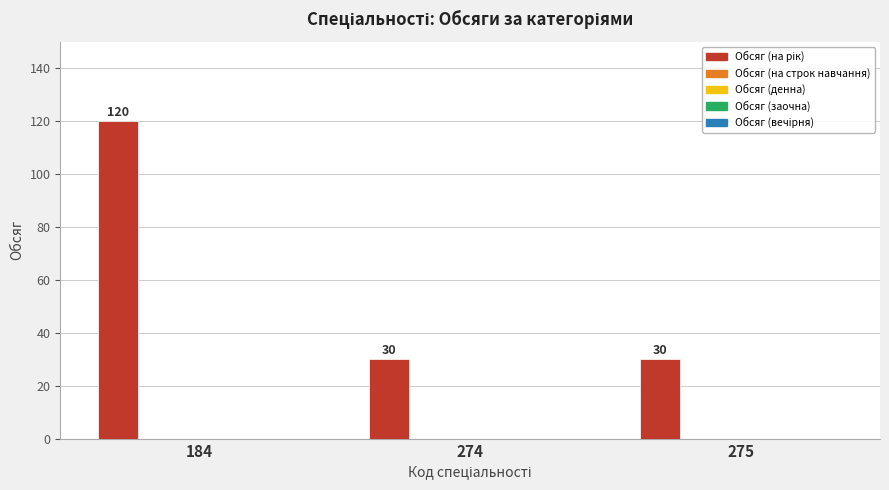

Reading left to right, list all the values displayed in this chart.

120	30	30